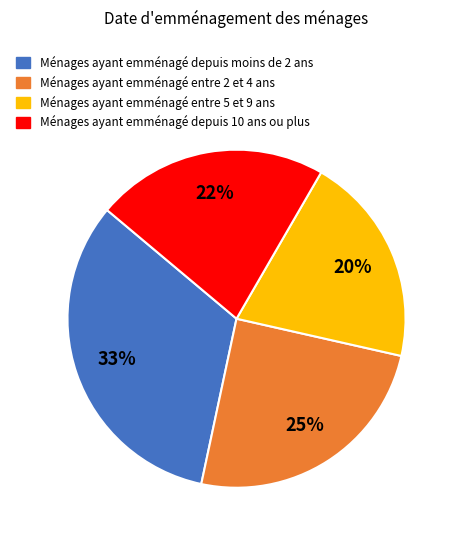

Is there any slice that represents more than half of the pie?

No